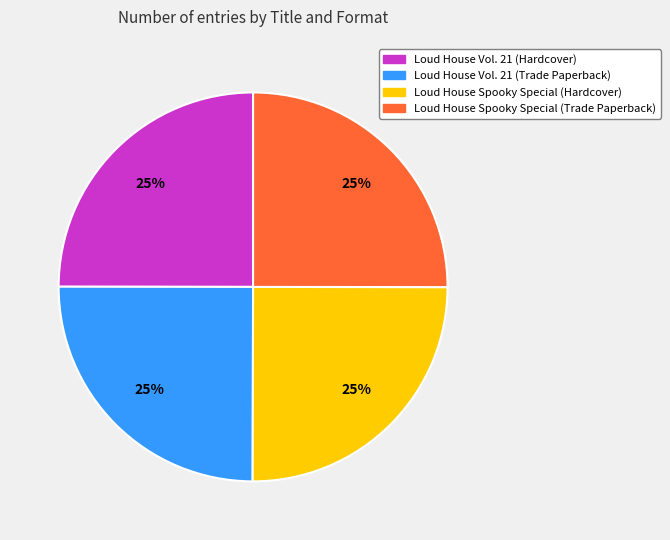

True or false: Loud House Vol. 21 (Hardcover) accounts for 11% of the total.

False